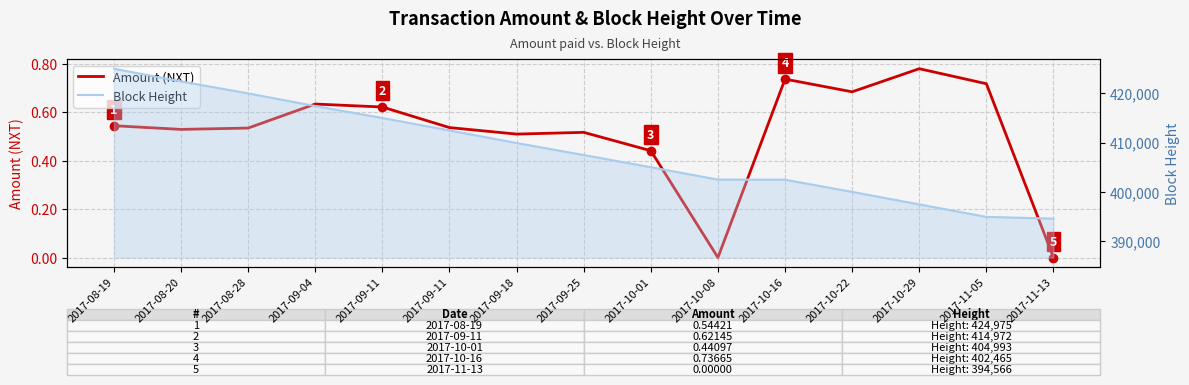

How many values in the Block Height series are below 407469?

7